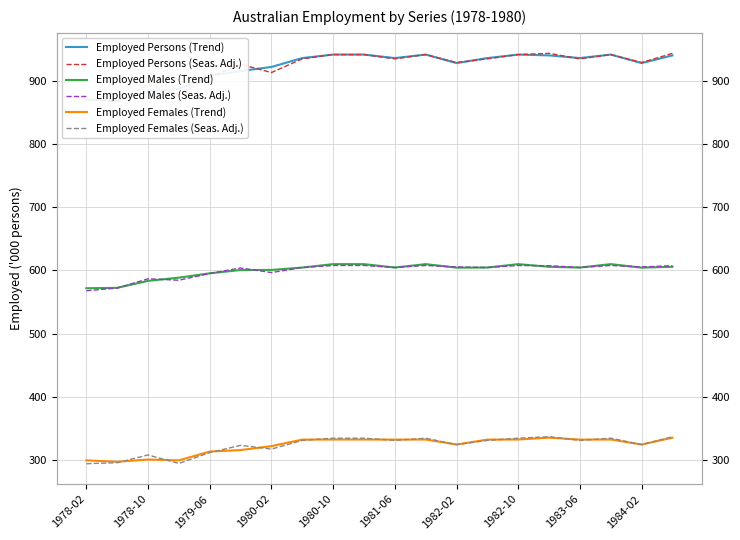

Rank the series by their maximum value, from lowest to highest.

Employed Females (Trend), Employed Females (Seas. Adj.), Employed Males (Seas. Adj.), Employed Males (Trend), Employed Persons (Trend), Employed Persons (Seas. Adj.)